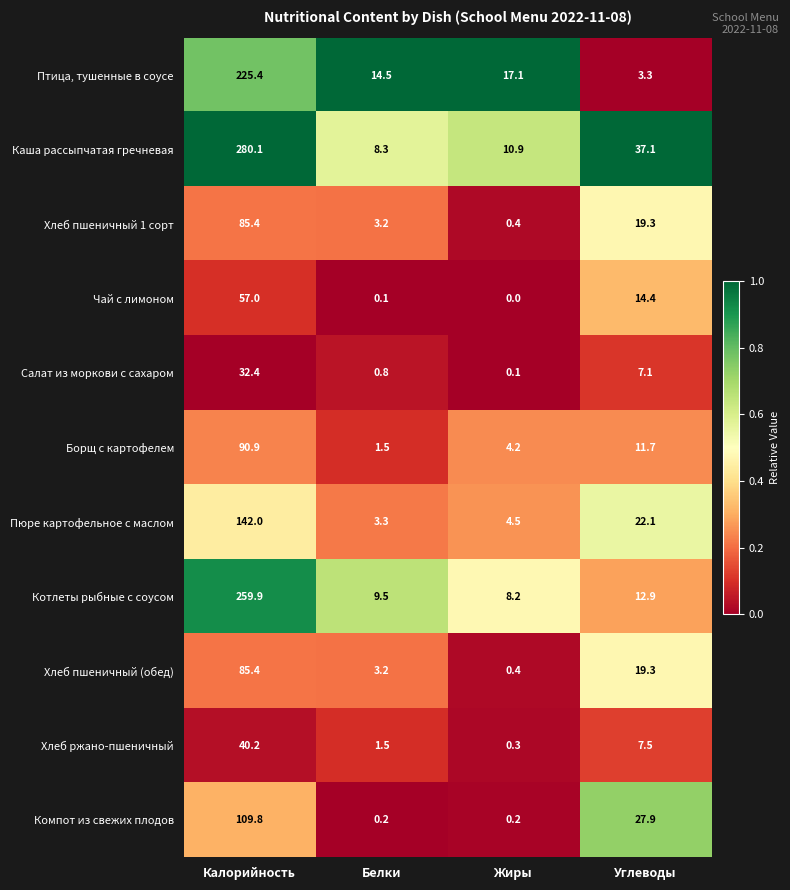

What is the average value of the Каша рассыпчатая гречневая series?

84.1